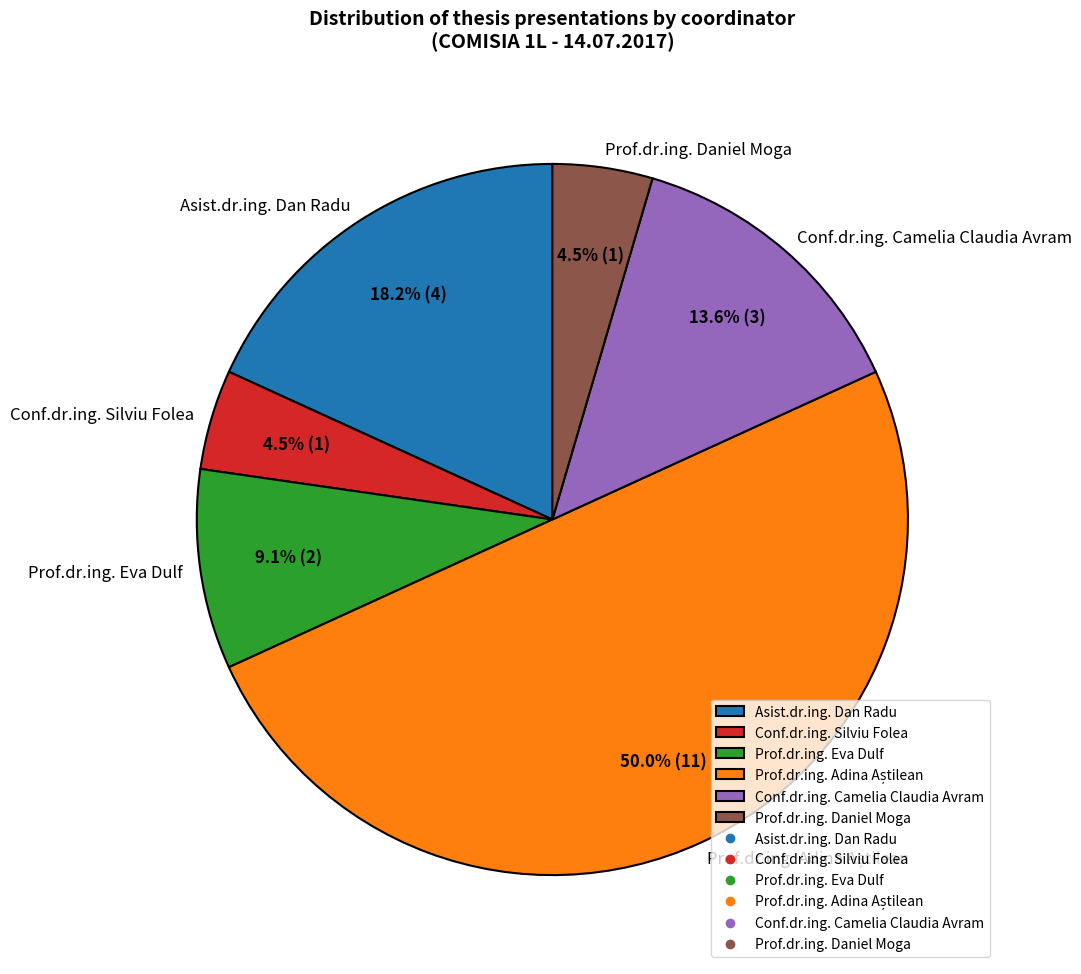

How many segments does this pie chart have?

6